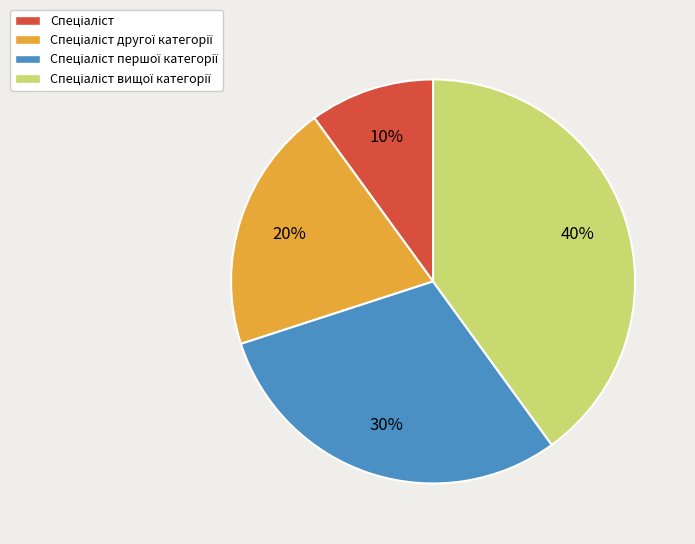

Does any single category account for the majority?

No